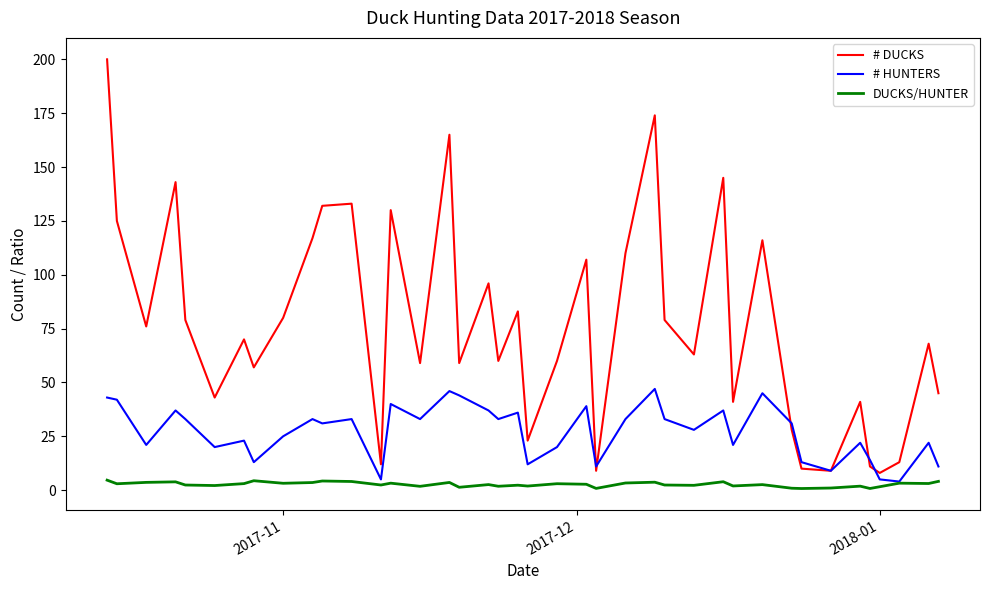

True or false: DUCKS/HUNTER and # DUCKS cross at least once.

False